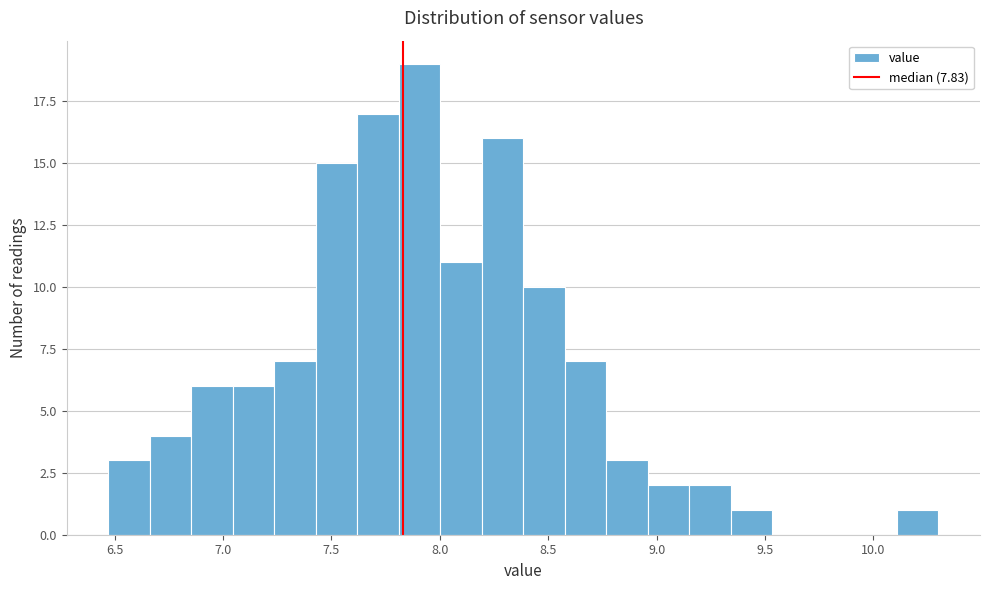

Read against the x-axis, roughly where is the centre of the tallest bar?

7.90